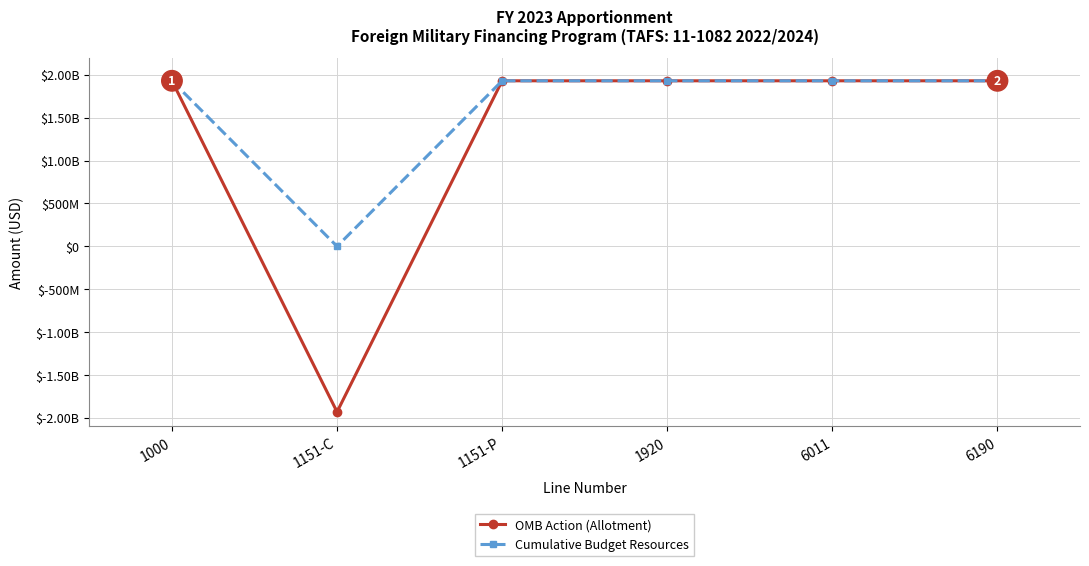

Is this an area chart (filled region under the line)?

No